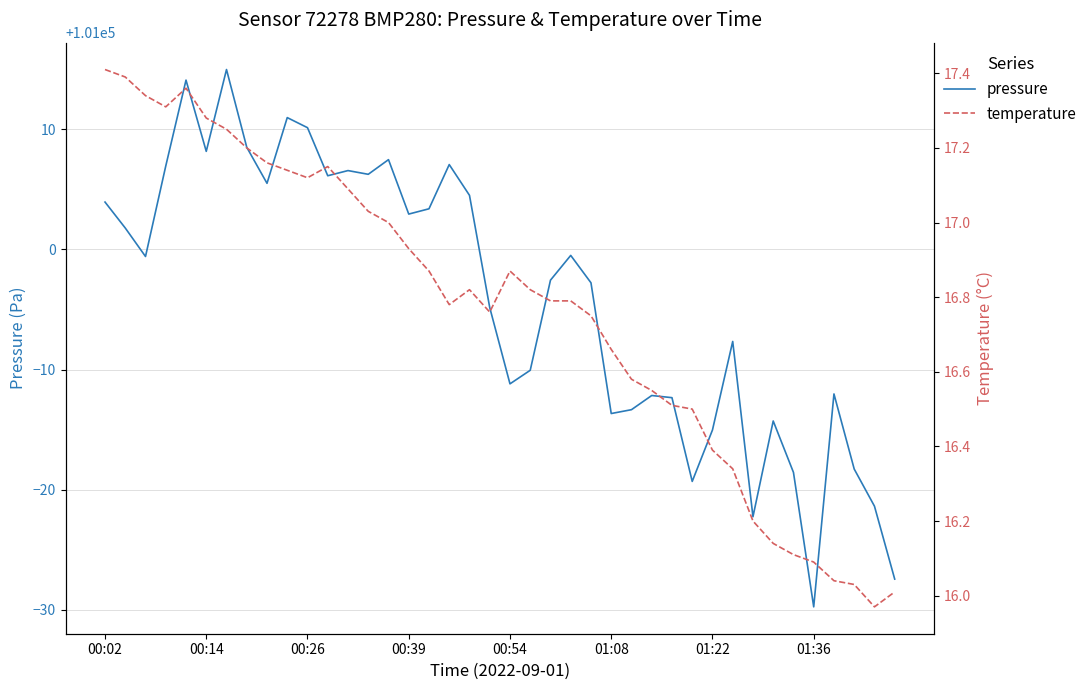

What is the value of the temperature point at the 16th from the left?

16.9